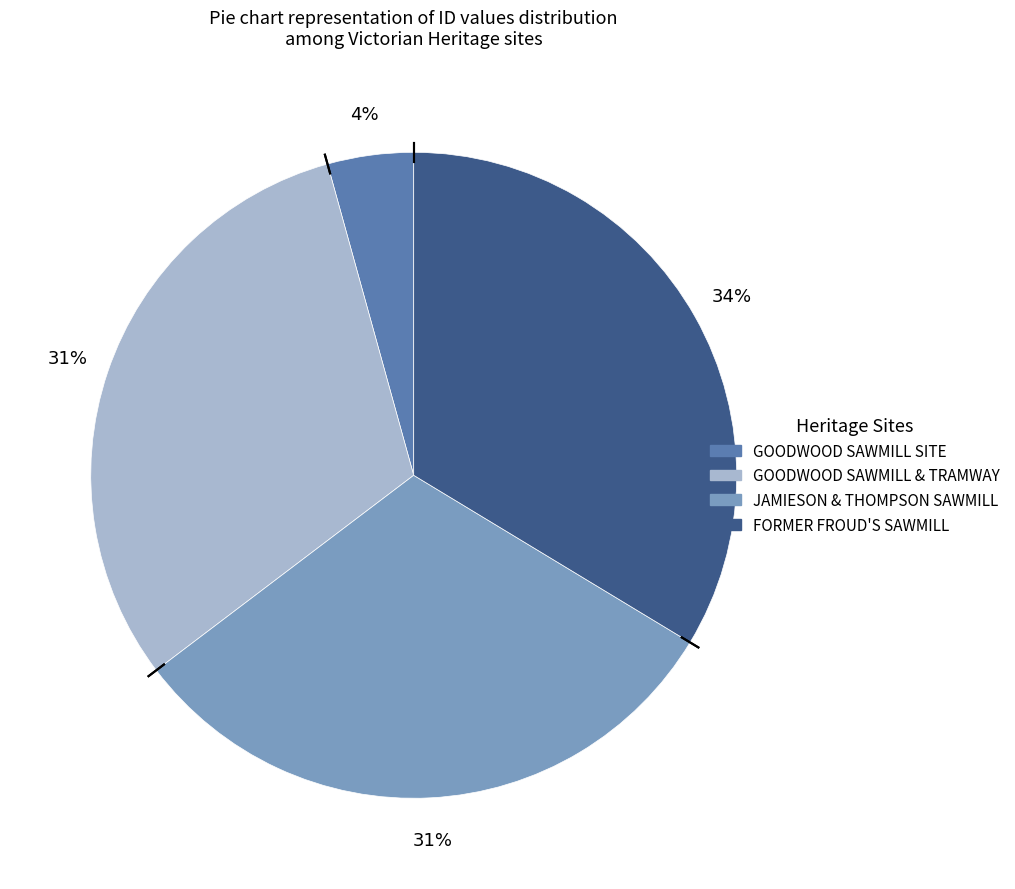

Combined, do FORMER FROUD'S SAWMILL and GOODWOOD SAWMILL & TRAMWAY account for over 50%?

Yes